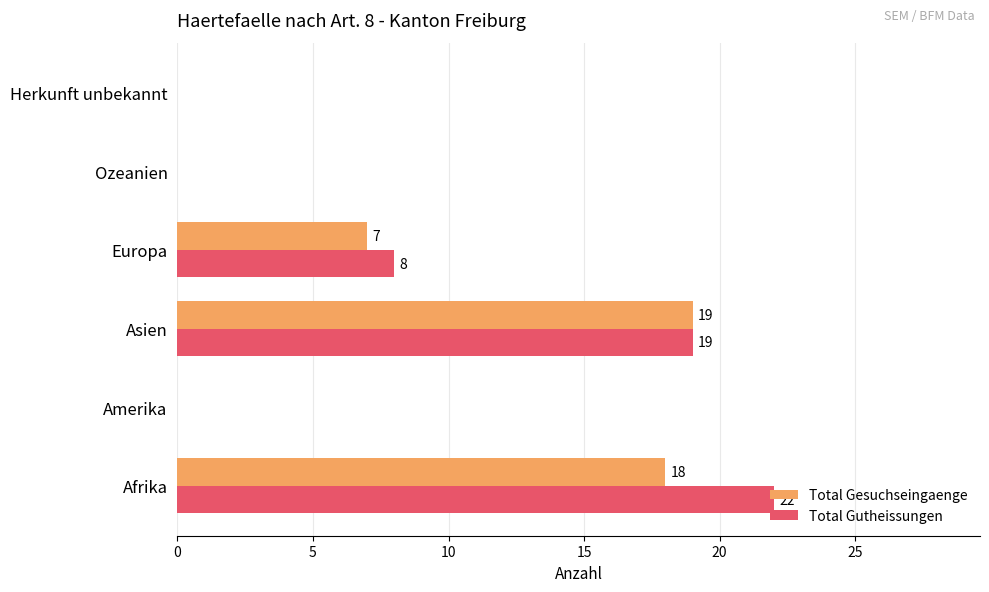

What is the sum of all Total Gutheissungen values?

49